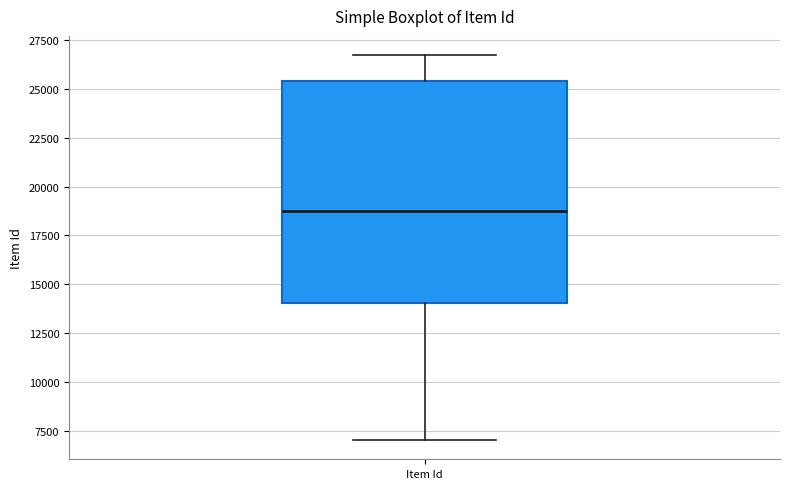

Read this box plot against the y-axis: the position of the median line, the range covered by the box, and the ends of both whiskers. The values are not printed on the chart, so give them approximately, as read against the axis.

median 19000, box 14000 to 25500, whiskers 7000 to 26500